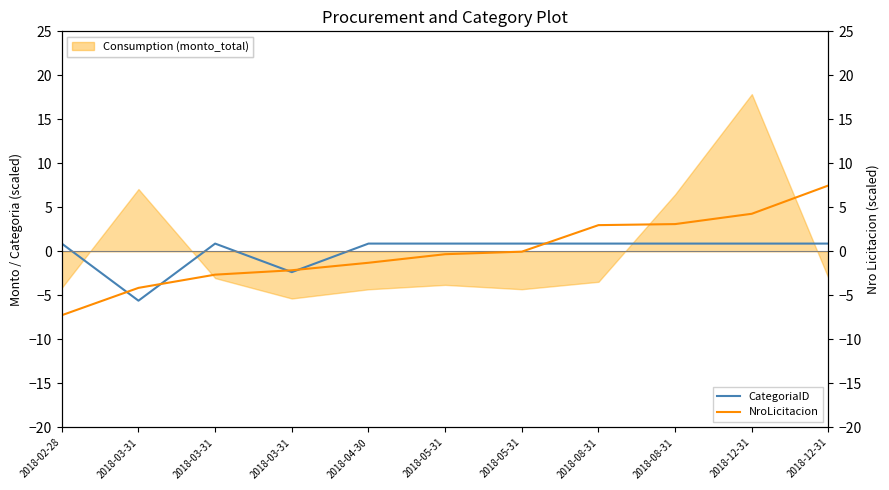

What is the minimum value for NroLicitacion?

-7.3